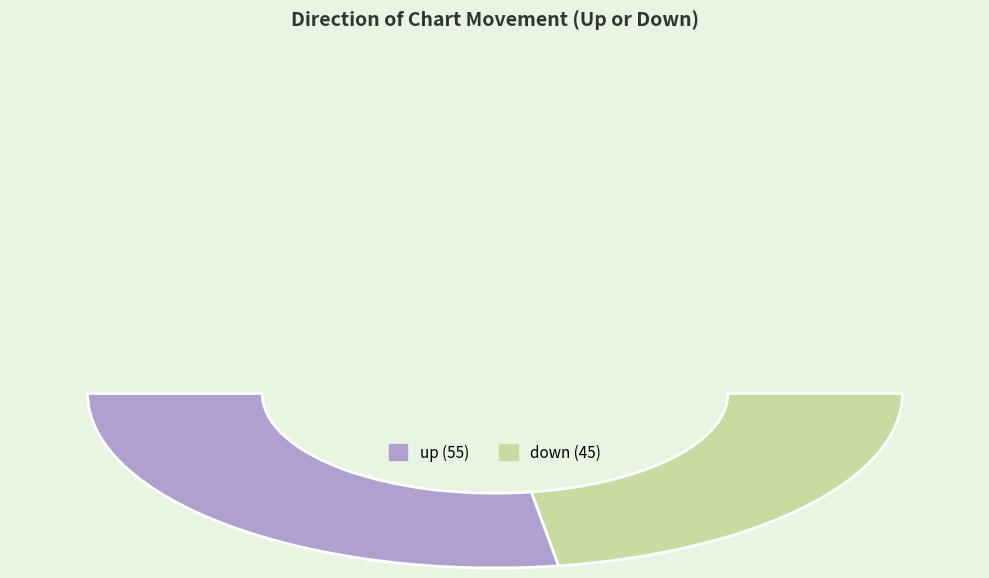

To the nearest percent, what percentage of the pie is down?

45%